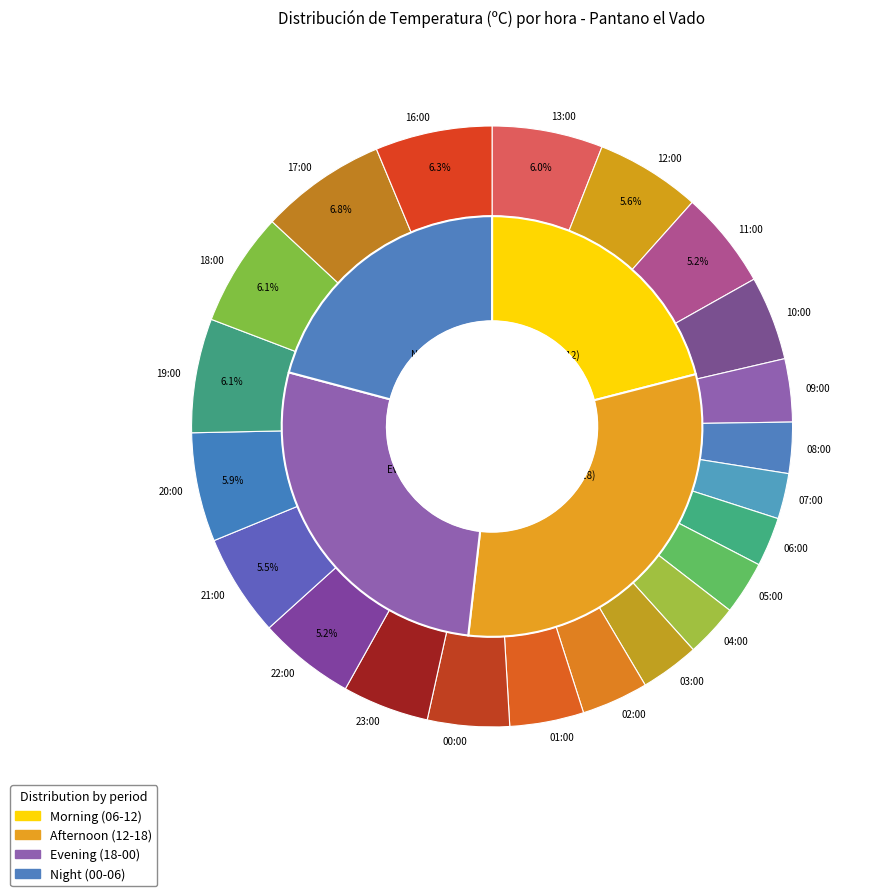

What percentage is the 03:00 slice, to the nearest percent?

3%